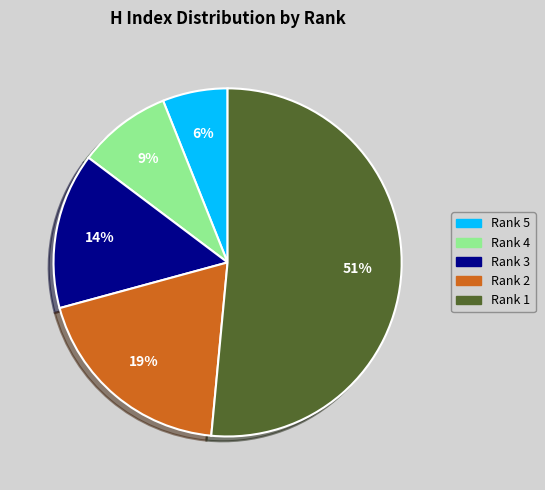

To the nearest percent, what is the combined percentage of Rank 4 and Rank 2?

28%